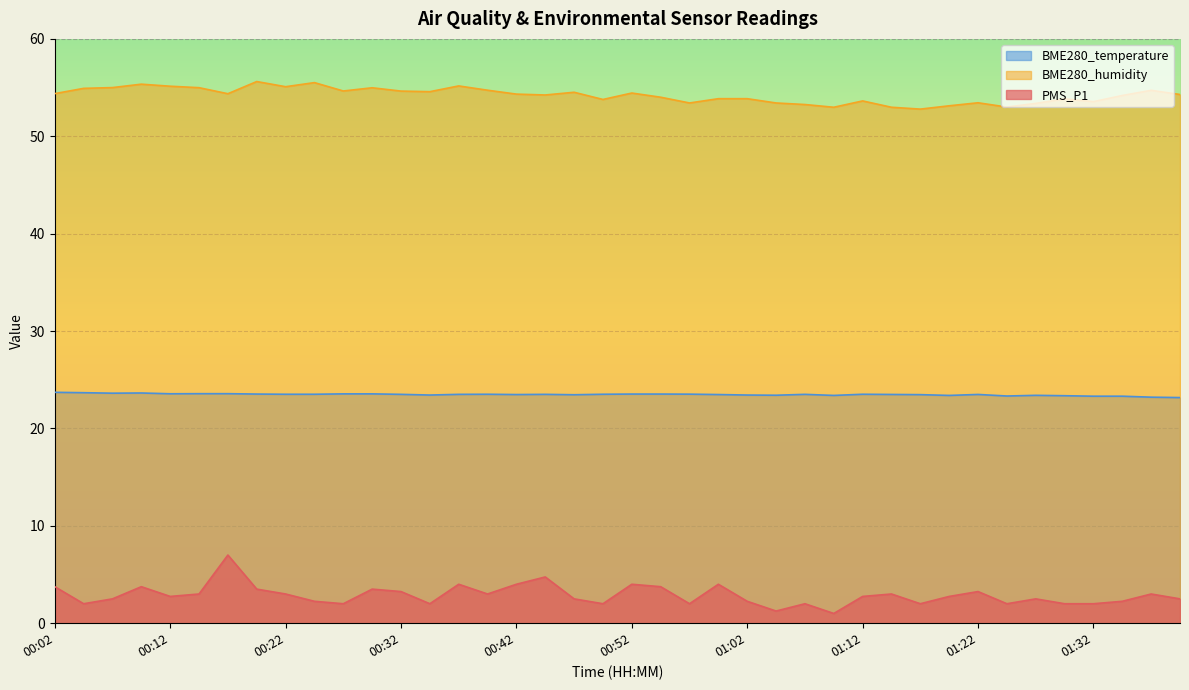

Rank the series by their average value, from lowest to highest.

PMS_P1, BME280_temperature, BME280_humidity